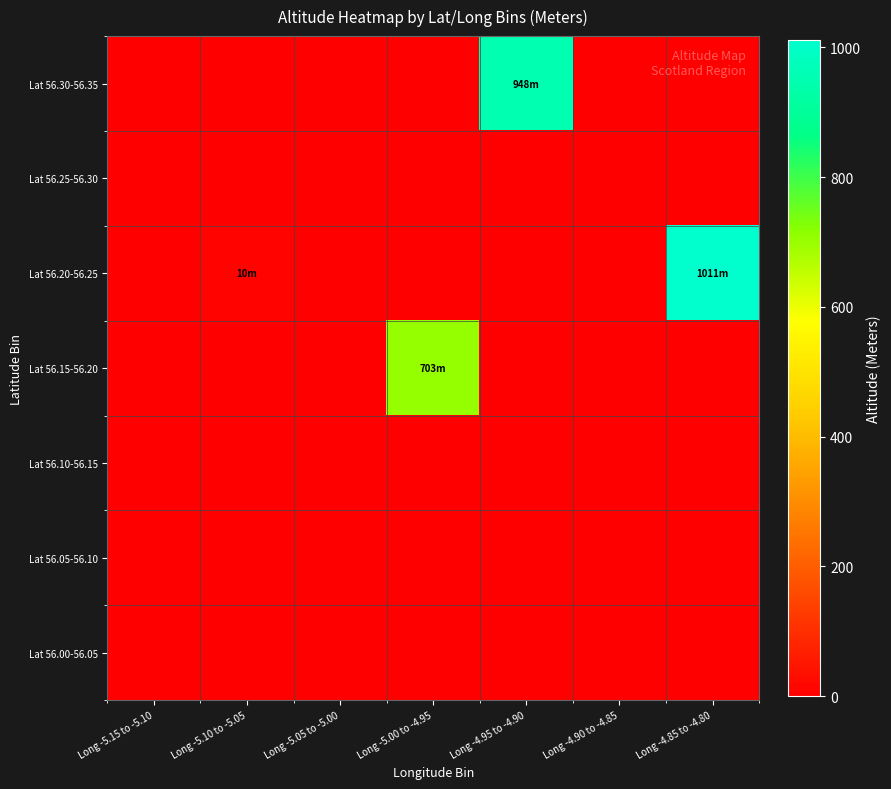

Which series has the widest spread of values?

Lat 56.20-56.25